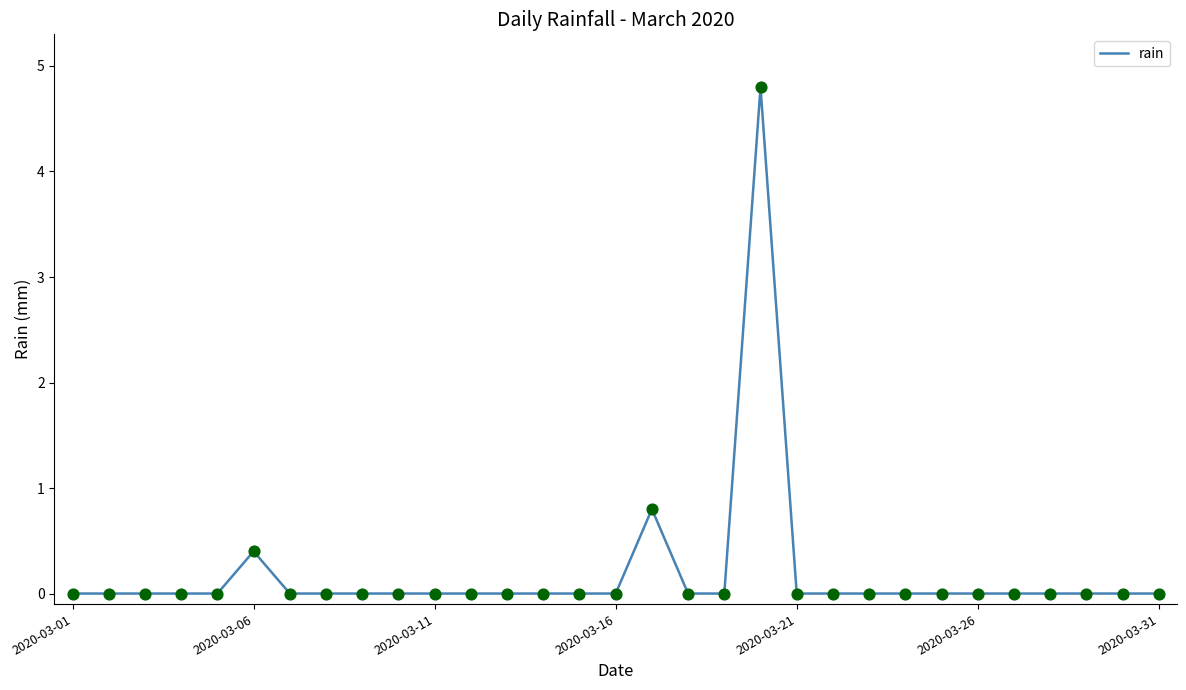

What is the difference between the maximum and minimum values?

4.8